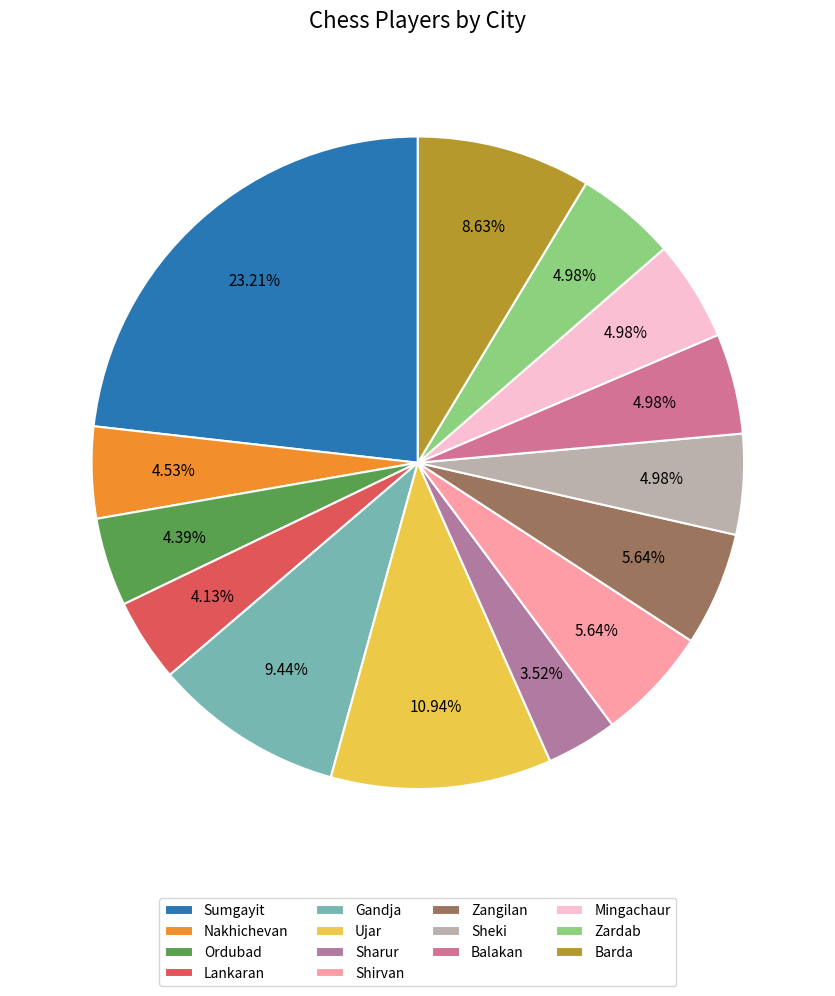

Is it true that Shirvan is 16% of the pie?

False